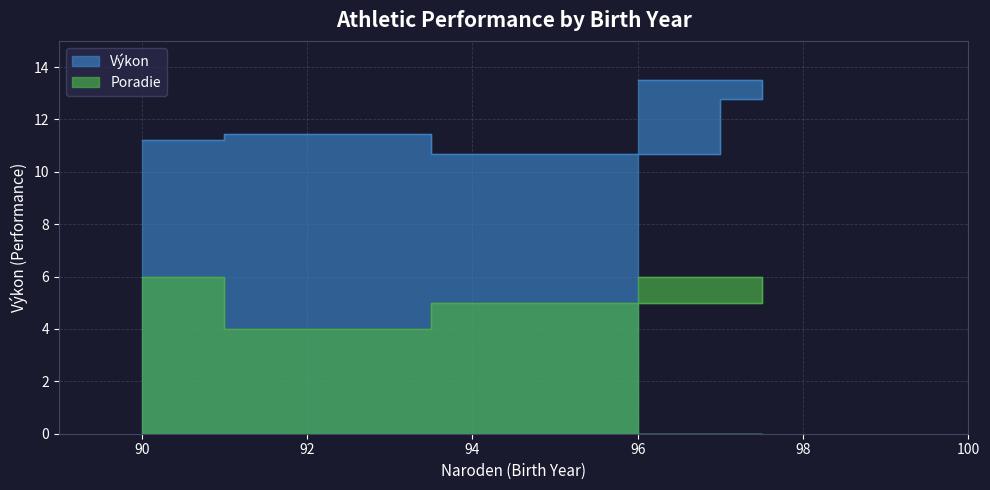

What is the minimum value shown in the chart?

4.0